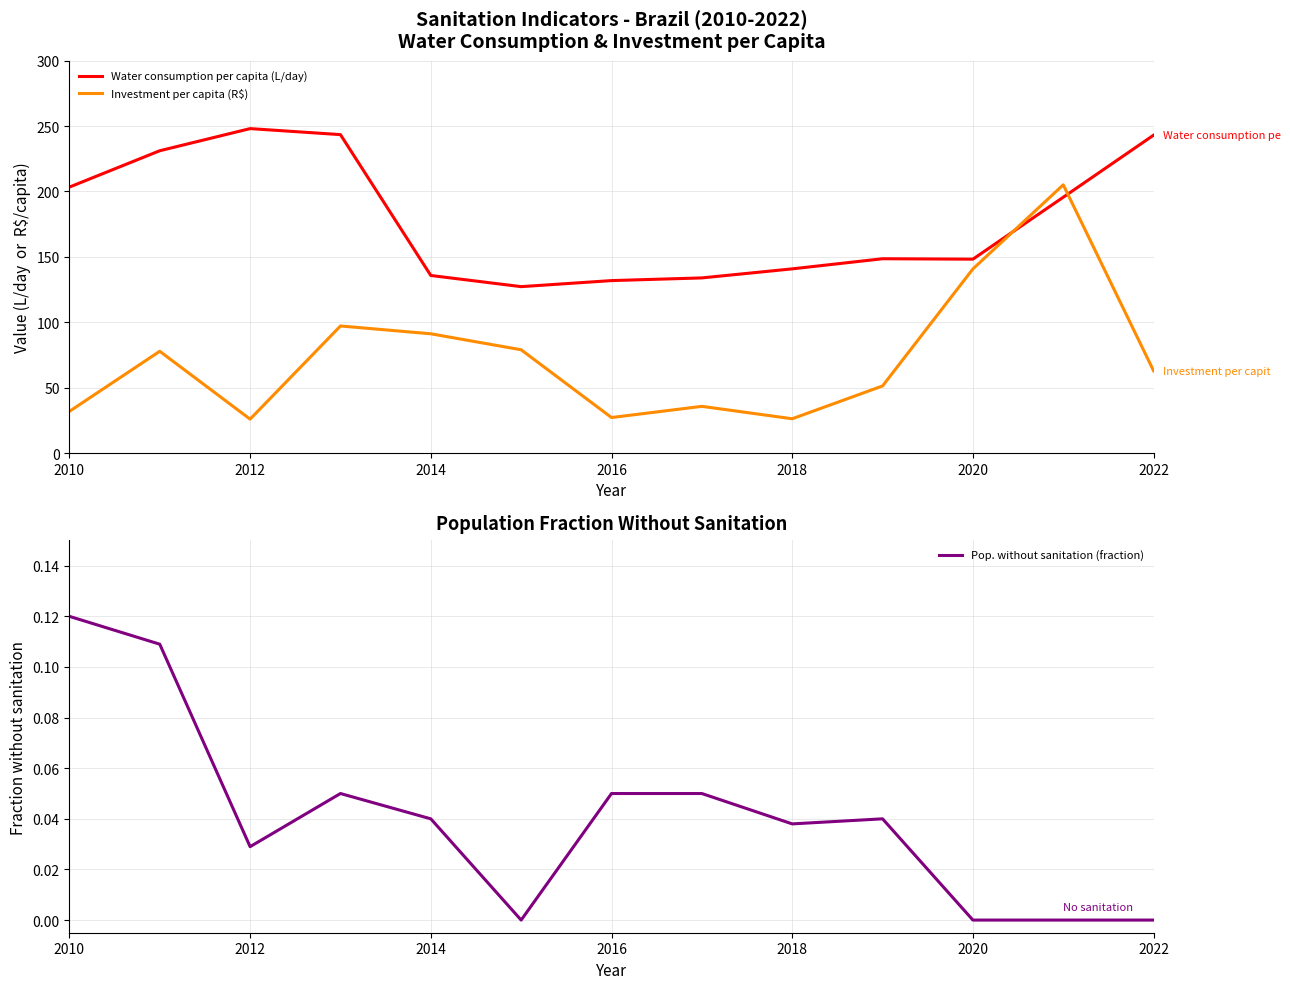

How many data points in Pop. without sanitation (fraction) are above 0?

9